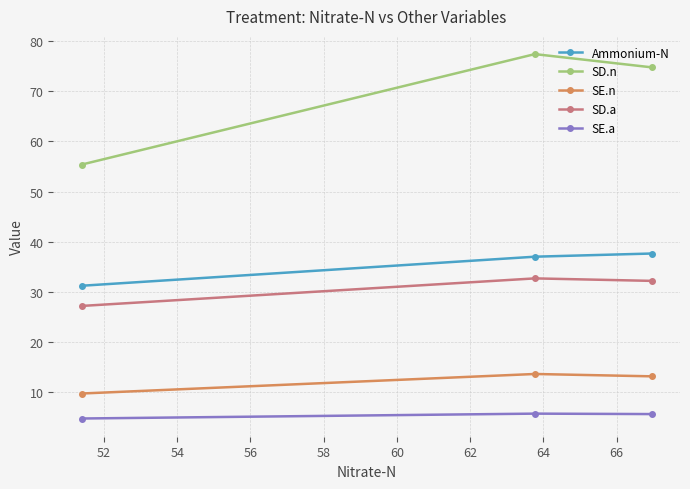

Rank the series by their maximum value, from lowest to highest.

SE.a, SE.n, SD.a, Ammonium-N, SD.n